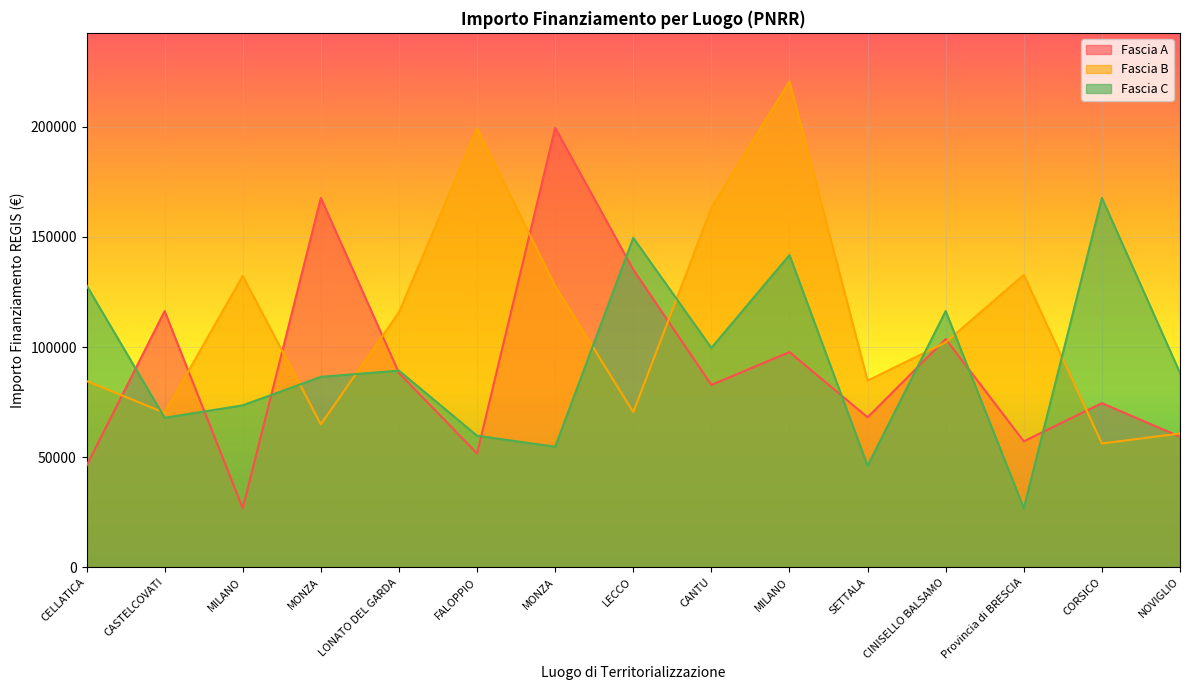

What is the difference between the maximum and minimum values in the Fascia B series?

164481.4